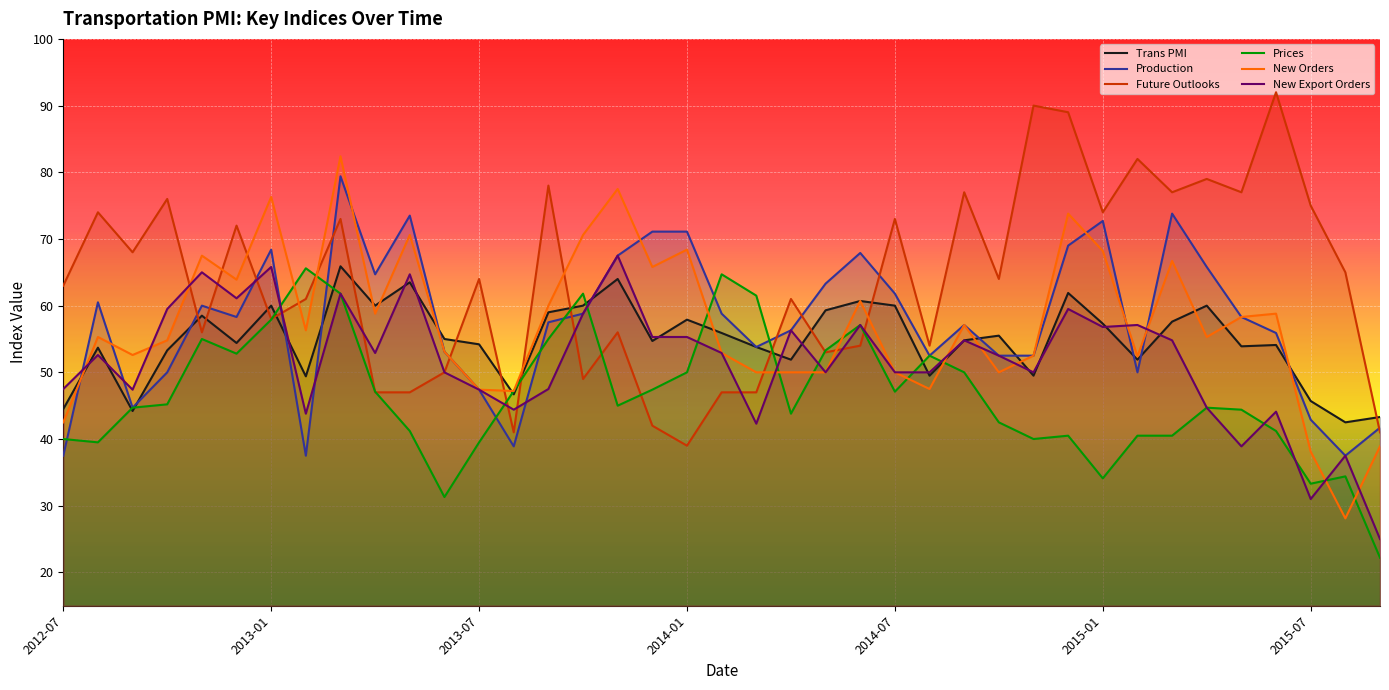

In Trans PMI, how many points are higher than both neighbors (excluding endpoints)?

12